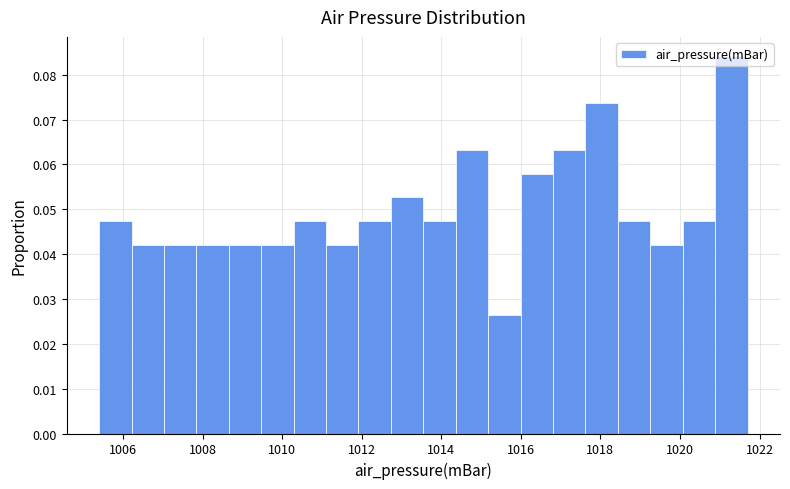

How tall is the bar that spans 1010.2 to 1011.2 on the x-axis? Neither the bar edges nor the heights are printed on the chart, so give them approximately, as read against the axes.

0.047